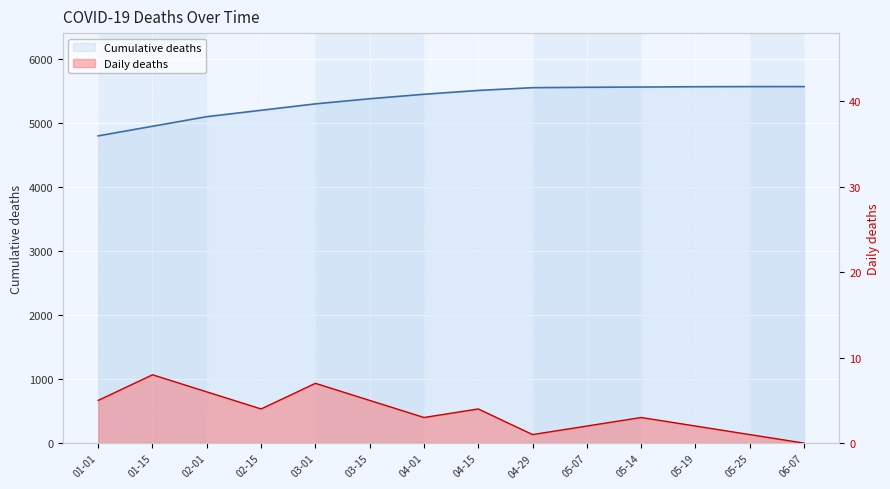

Rank the categories by Cumulative deaths value from highest to lowest.

05-25, 06-07, 05-19, 05-14, 05-07, 04-29, 04-15, 04-01, 03-15, 03-01, 02-15, 02-01, 01-15, 01-01